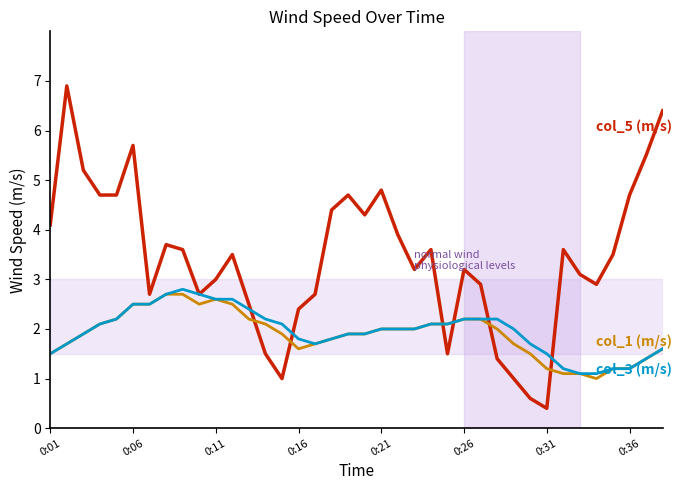

What is the minimum value shown in the chart?

0.4